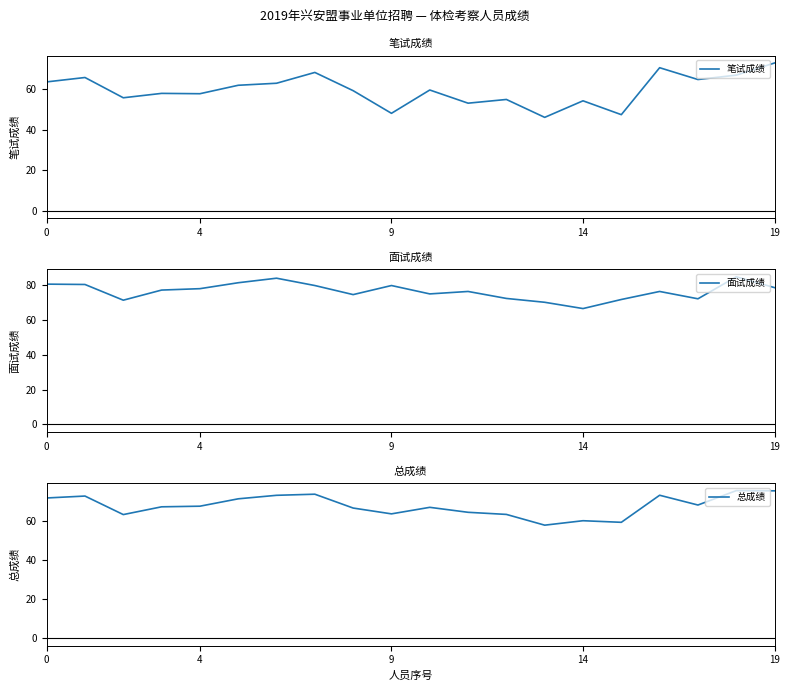

Is it true that 笔试成绩 equals 63.5 at 9?

False